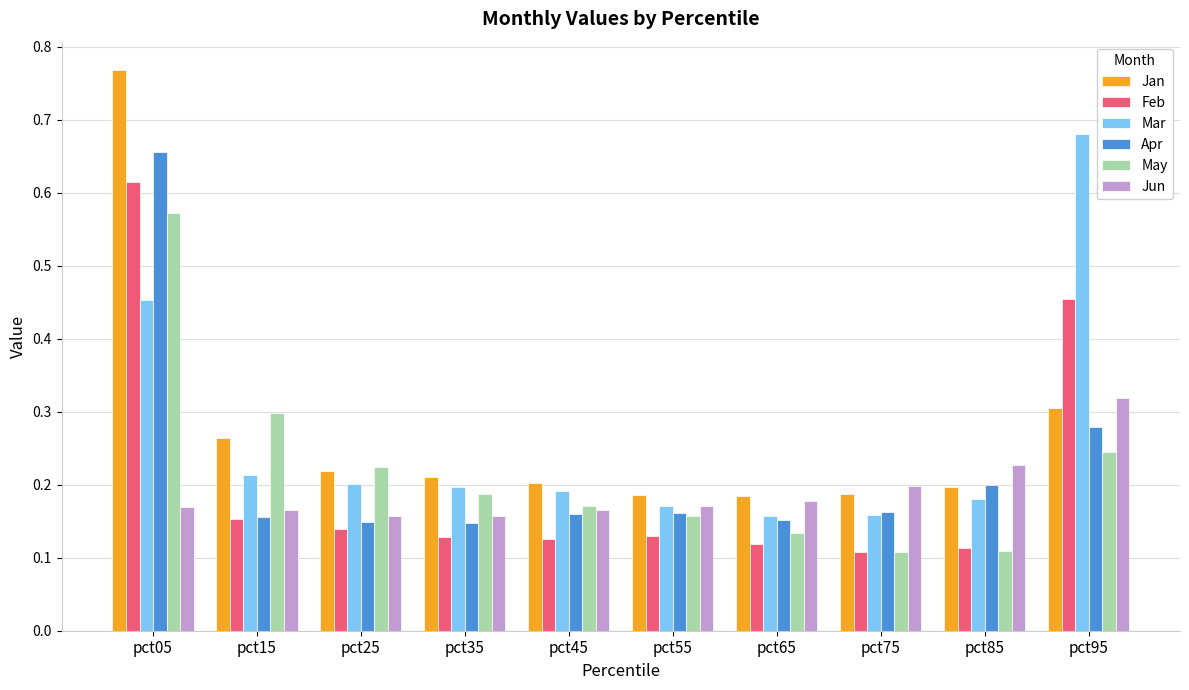

Count the Feb values in the range 0 to 1.

10